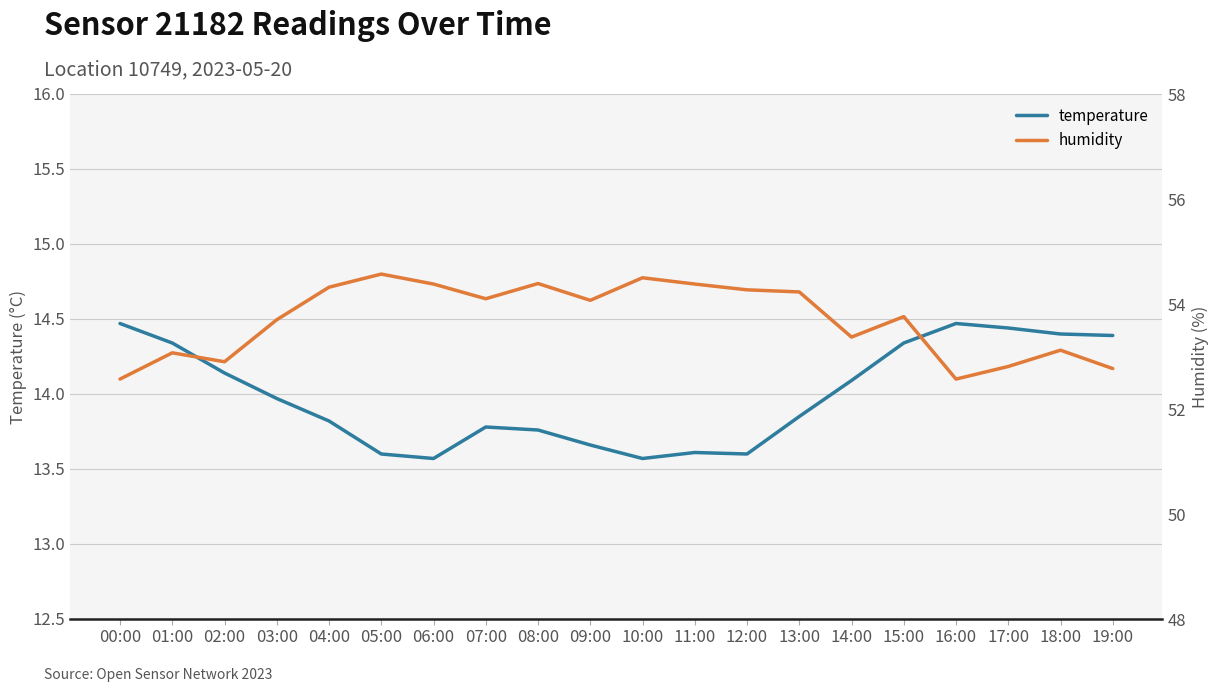

How many distinct data groups are displayed?

2